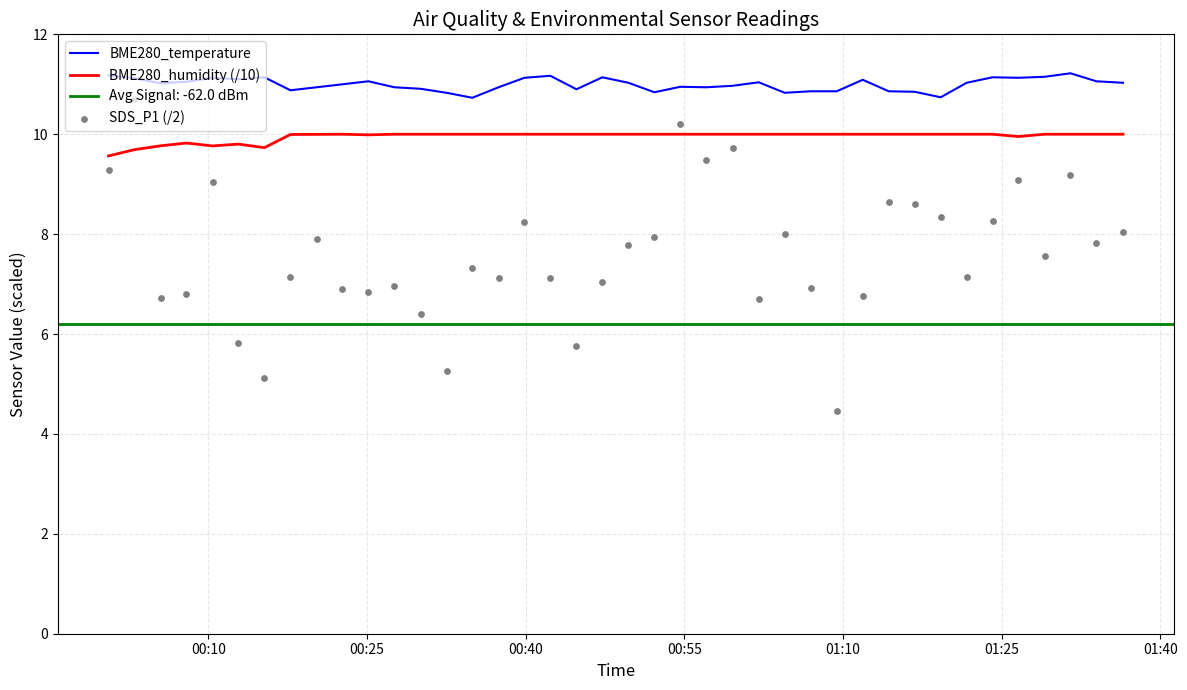

At how many categories does at least one series exceed 7?

40